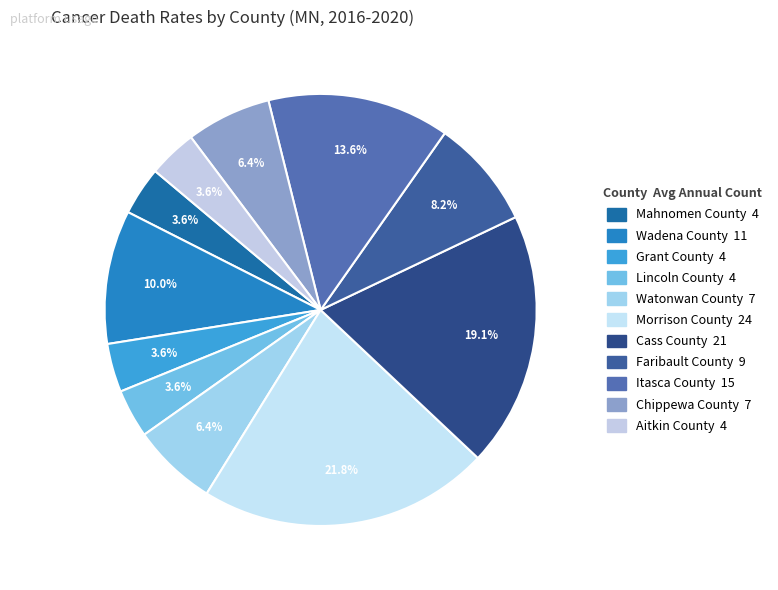

Count the number of slices in the pie.

11